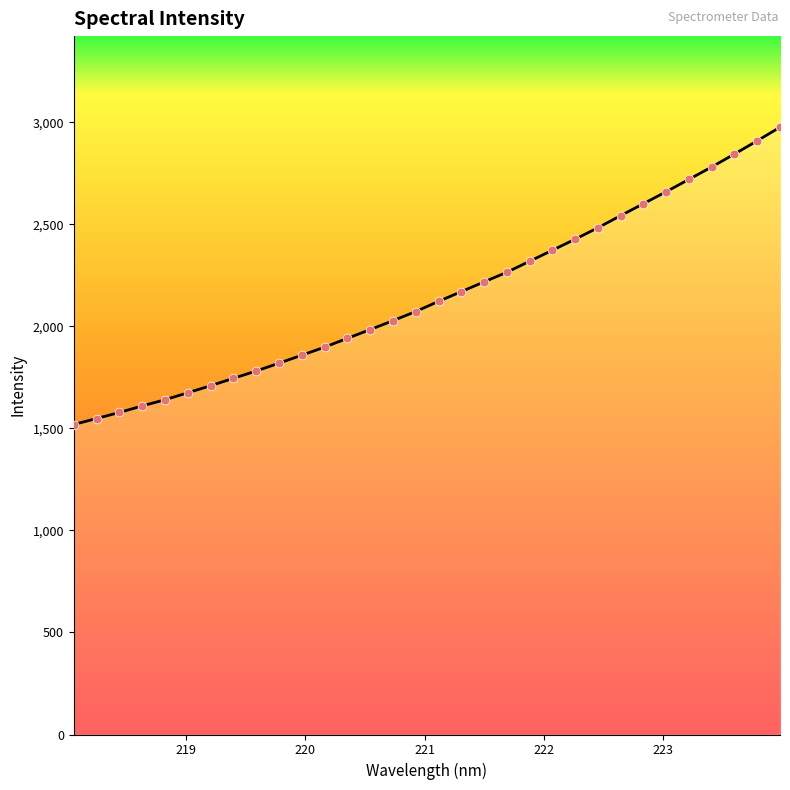

What is the smallest value displayed?

1518.9